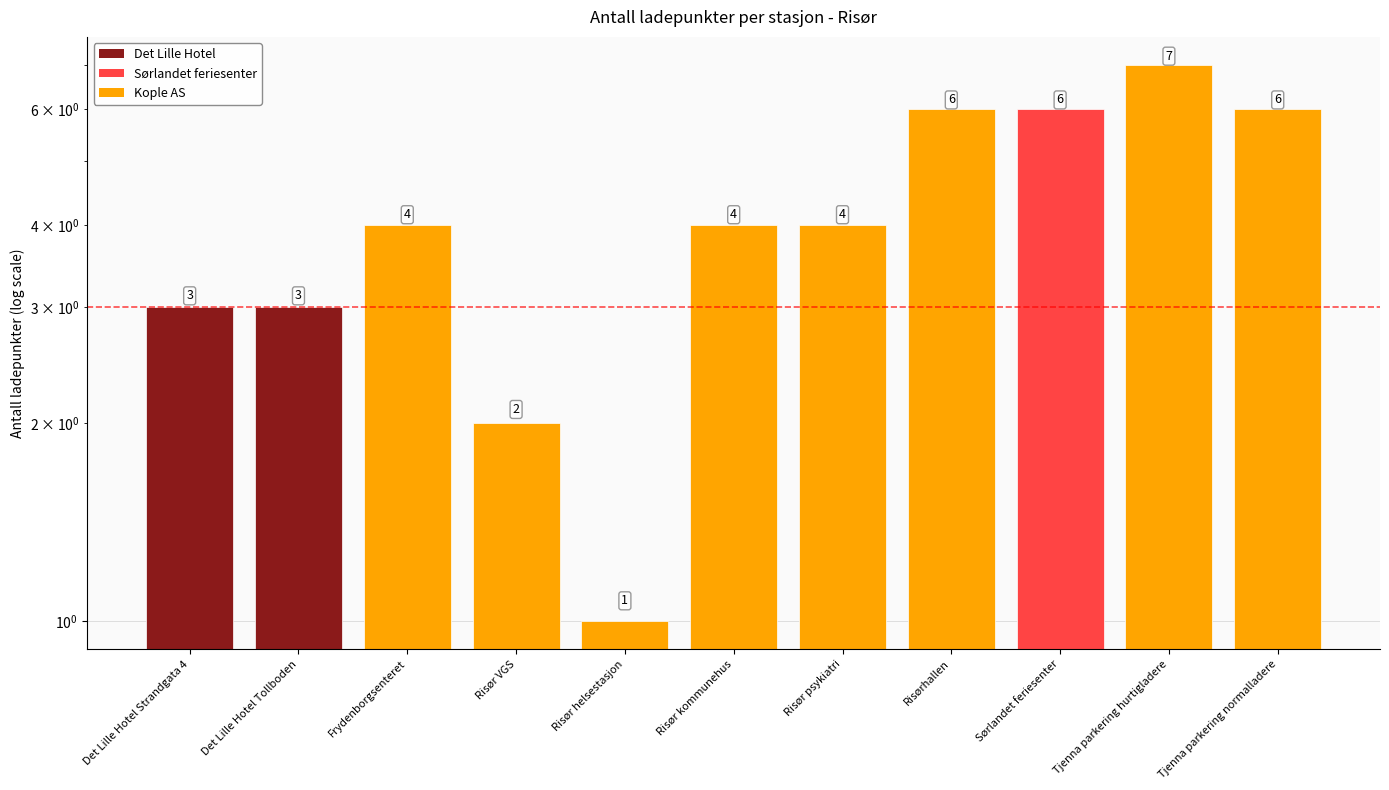

What position from the right is Risørhallen?

4